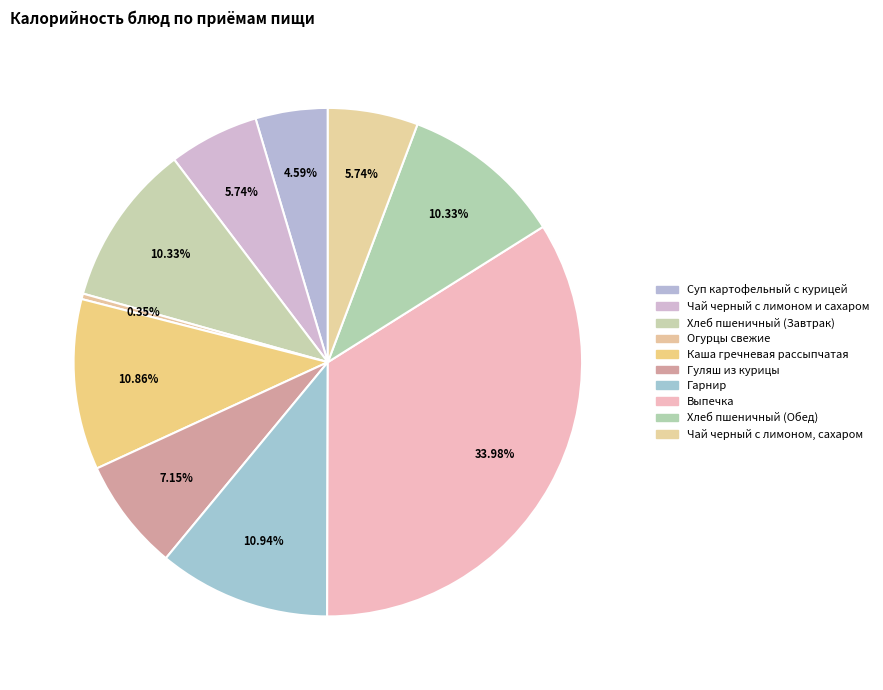

Which slice is the largest?

Выпечка